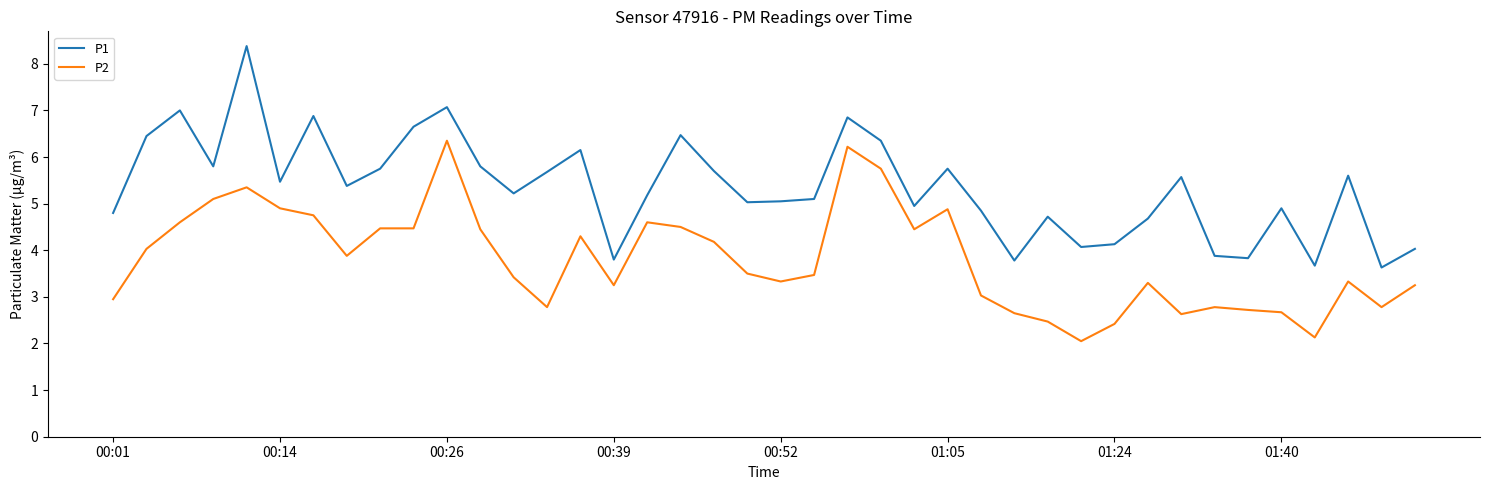

Which series has the largest total across all categories?

P1